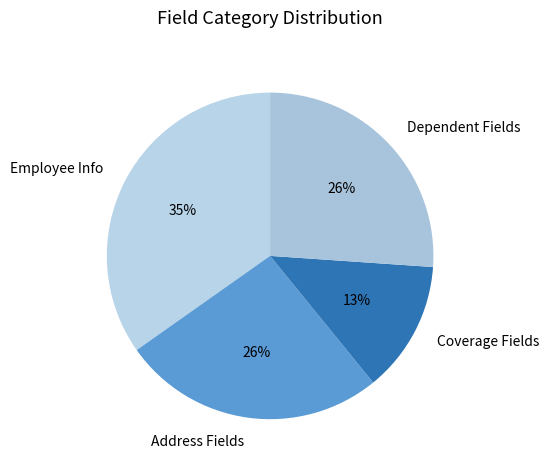

Is it true that Dependent Fields is 41% of the pie?

False